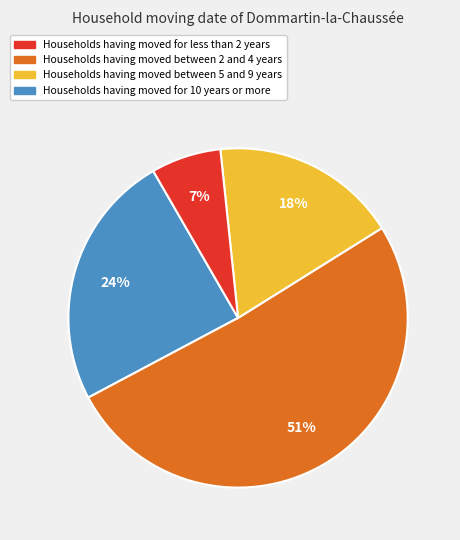

Does any single category account for the majority?

Yes